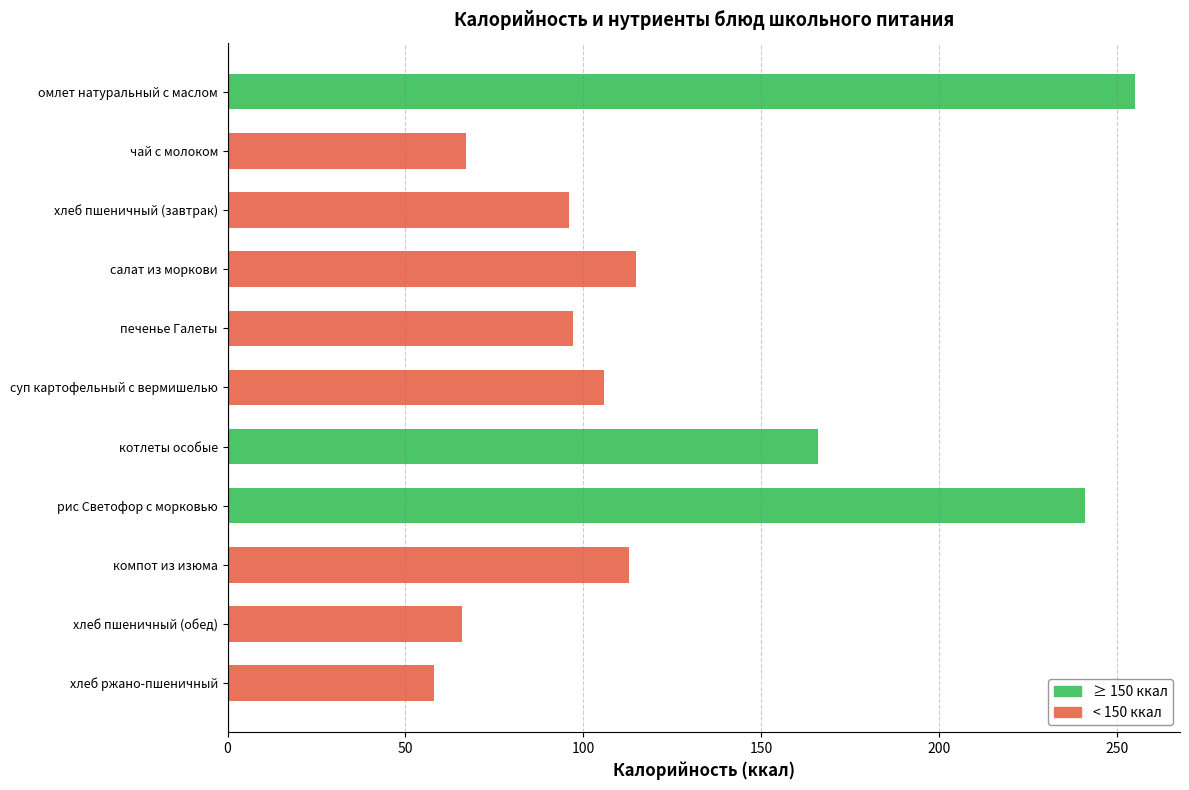

What is the smallest value displayed?

58.0